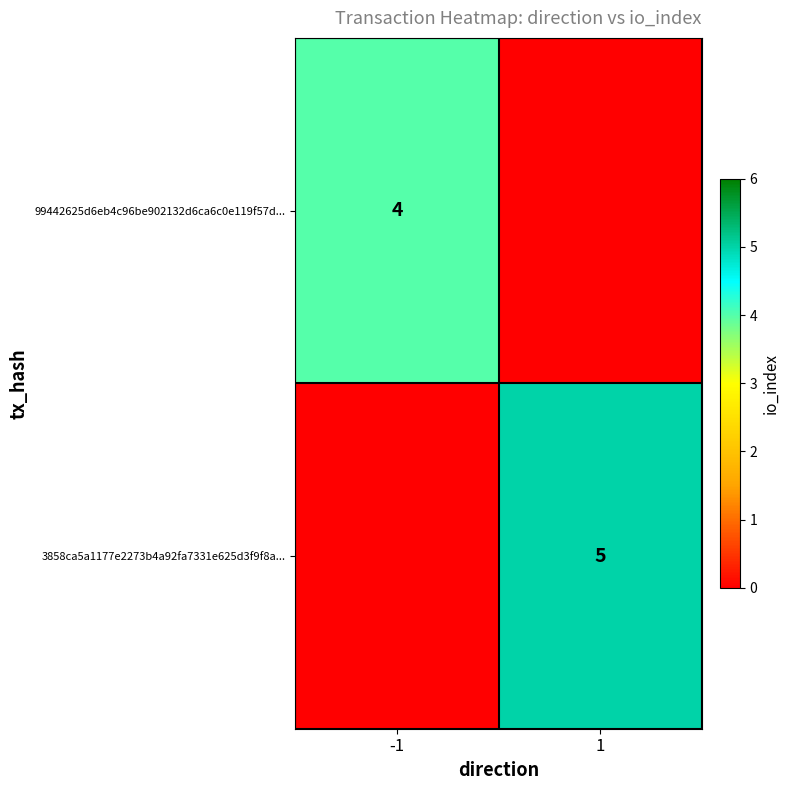

True or false: 3858ca5a1177e2273b4a92fa7331e625d3f9f8a... has a value of 3 at 1.

False